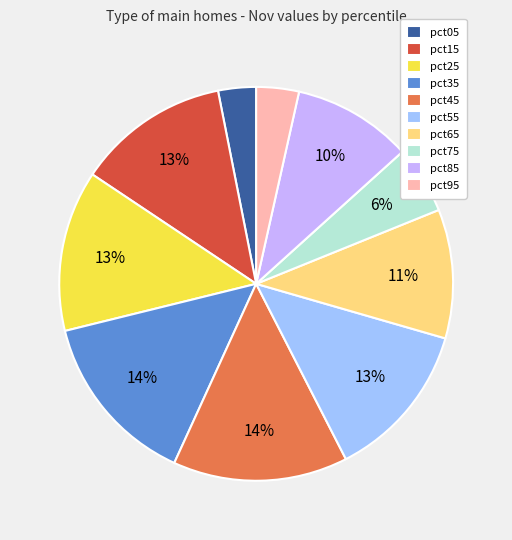

Is the sum of pct55 and pct05 greater than half?

No